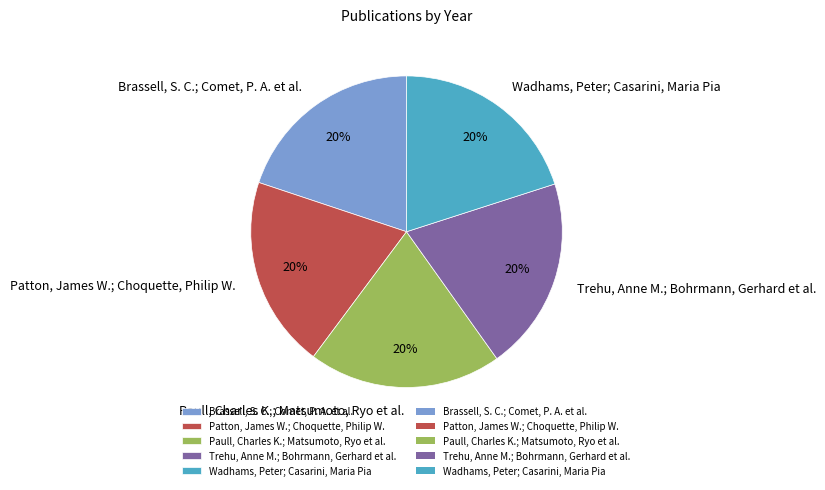

Approximately how many times larger is the value at Brassell, S. C.; Comet, P. A. et al. compared to Wadhams, Peter; Casarini, Maria Pia?

1.0